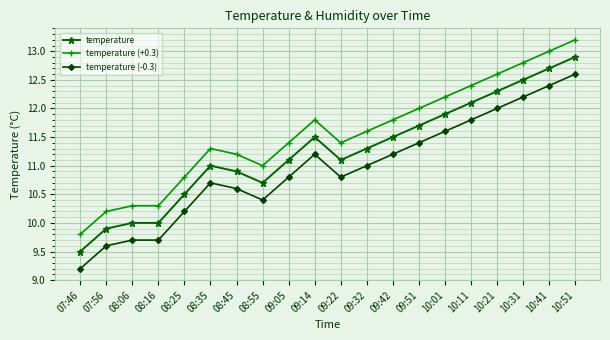

At which label does temperature (-0.3) first exceed 11?

09:14